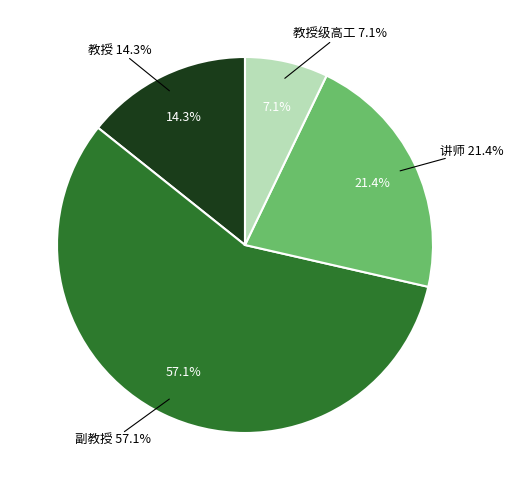

To the nearest percent, what portion does 教授 represent?

14%